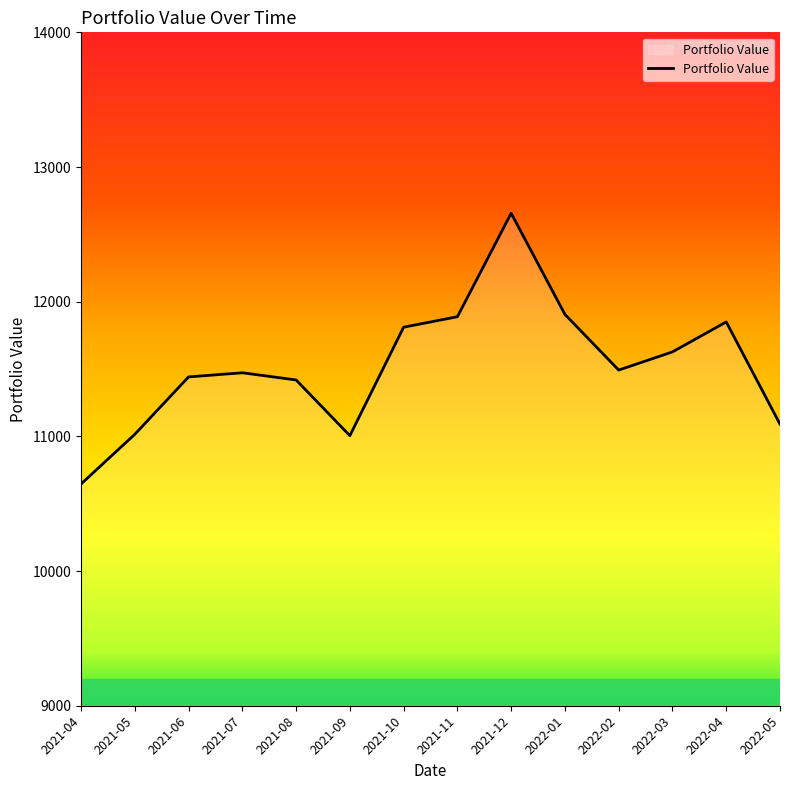

At which category does the chart reach its peak across all series?

2021-12